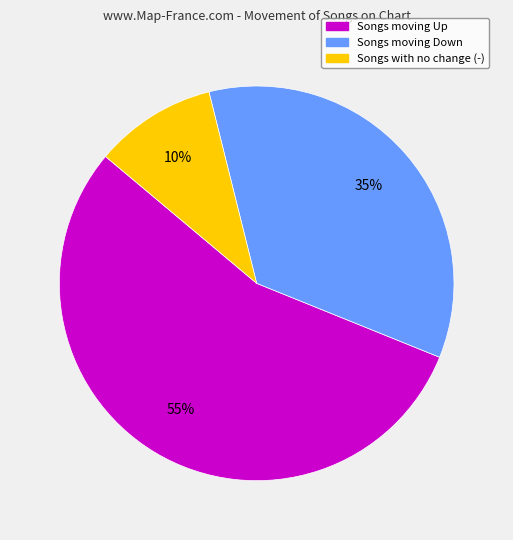

To the nearest percent, what is the average slice percentage?

33%